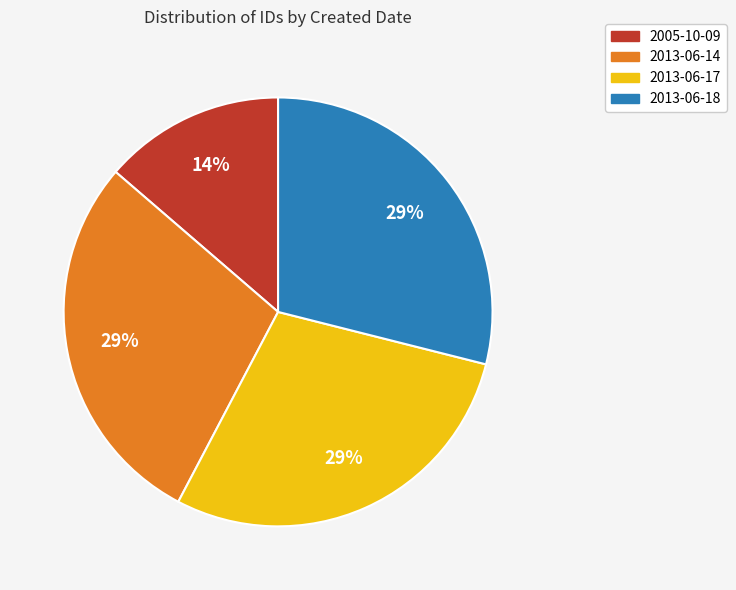

Does any single category account for the majority?

No